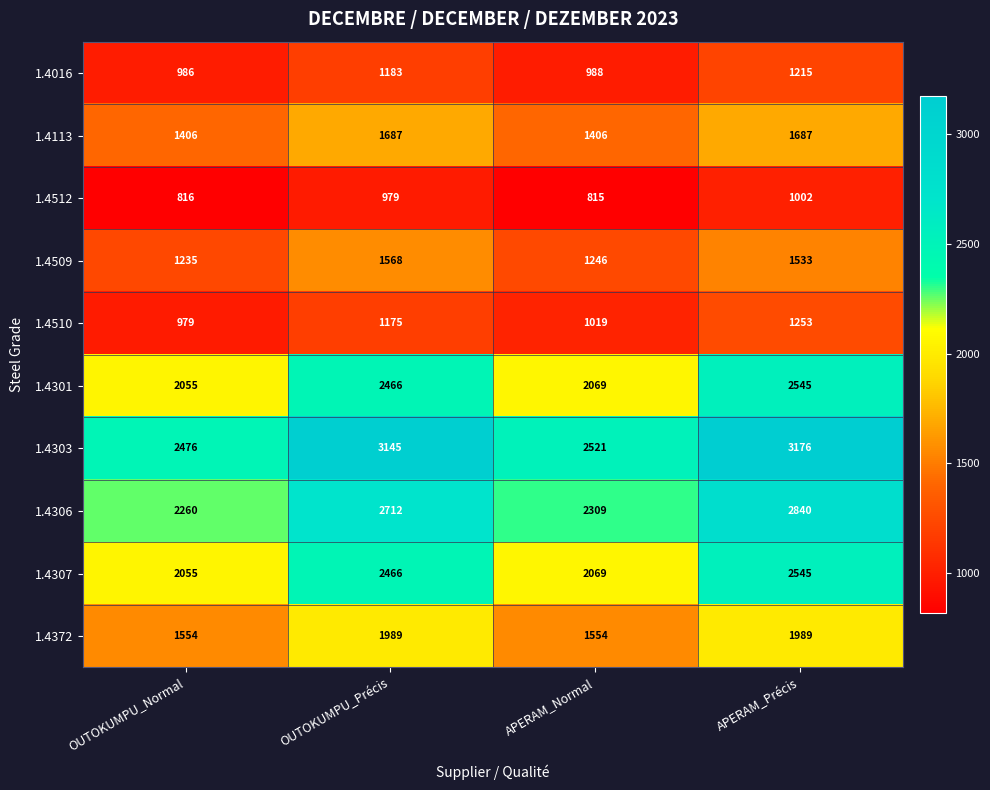

At which category does the chart reach its peak across all series?

APERAM_Précis